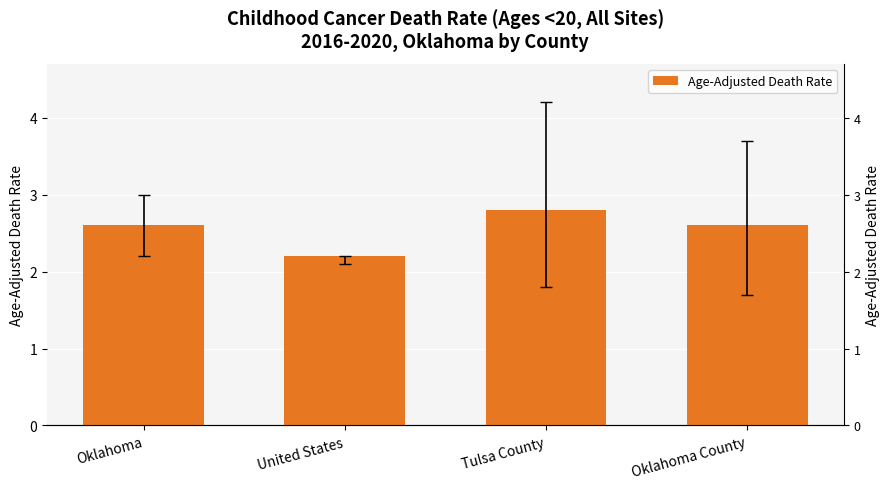

What is the smallest value displayed?

2.2